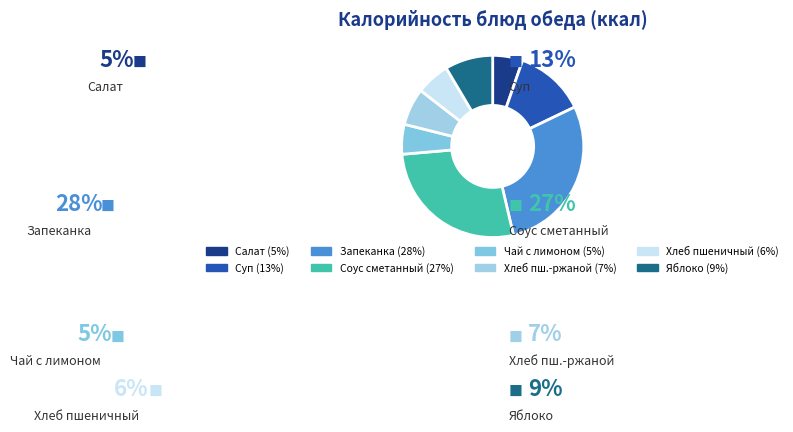

Combined, what portion of the pie is Соус сметанный and Хлеб пшеничный?

33.3%